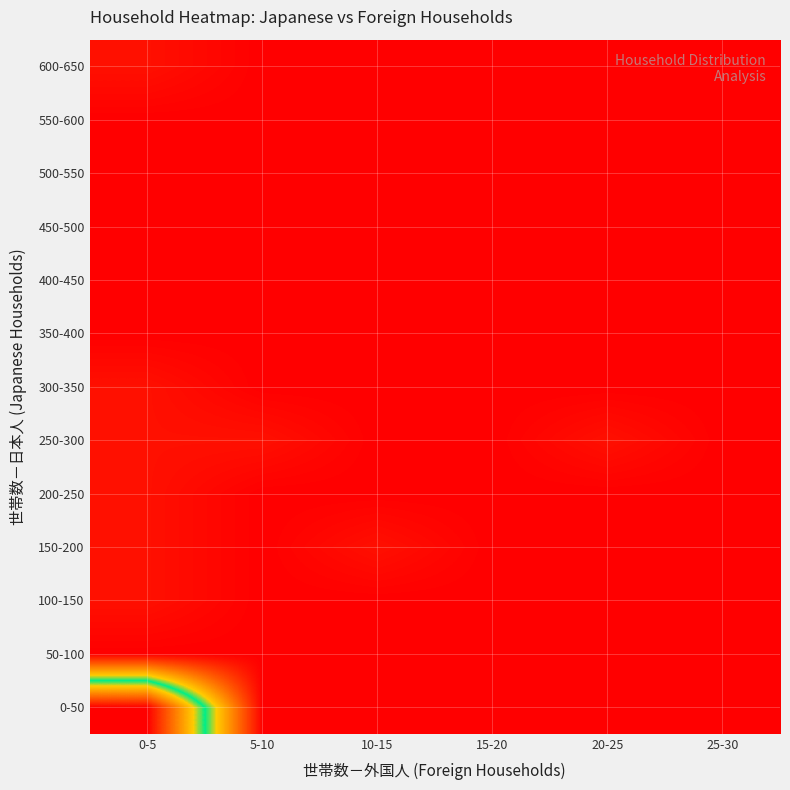

At 15-20, list the series in order from largest to smallest.

0-50, 50-100, 100-150, 150-200, 200-250, 250-300, 300-350, 350-400, 400-450, 450-500, 500-550, 550-600, 600-650